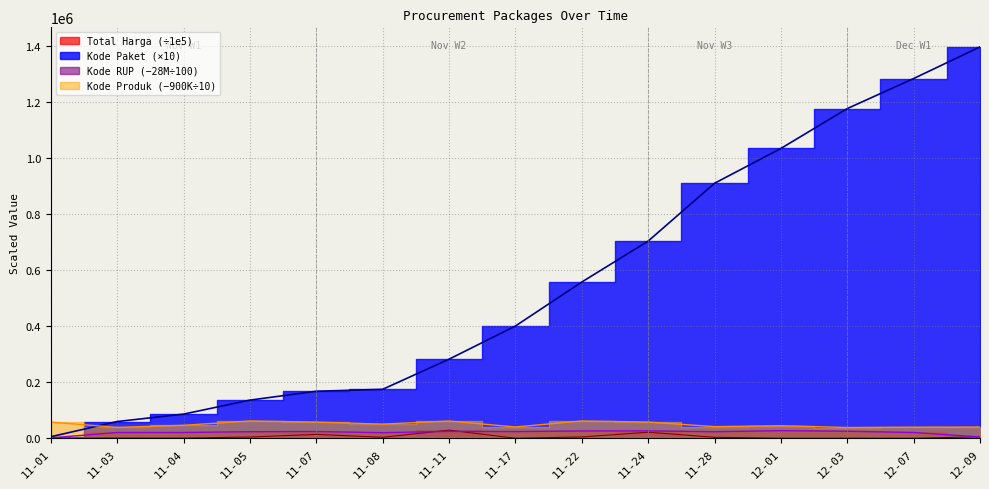

Which series ends up on top after the final intersection of Total Harga and Kode RUP?

Total Harga